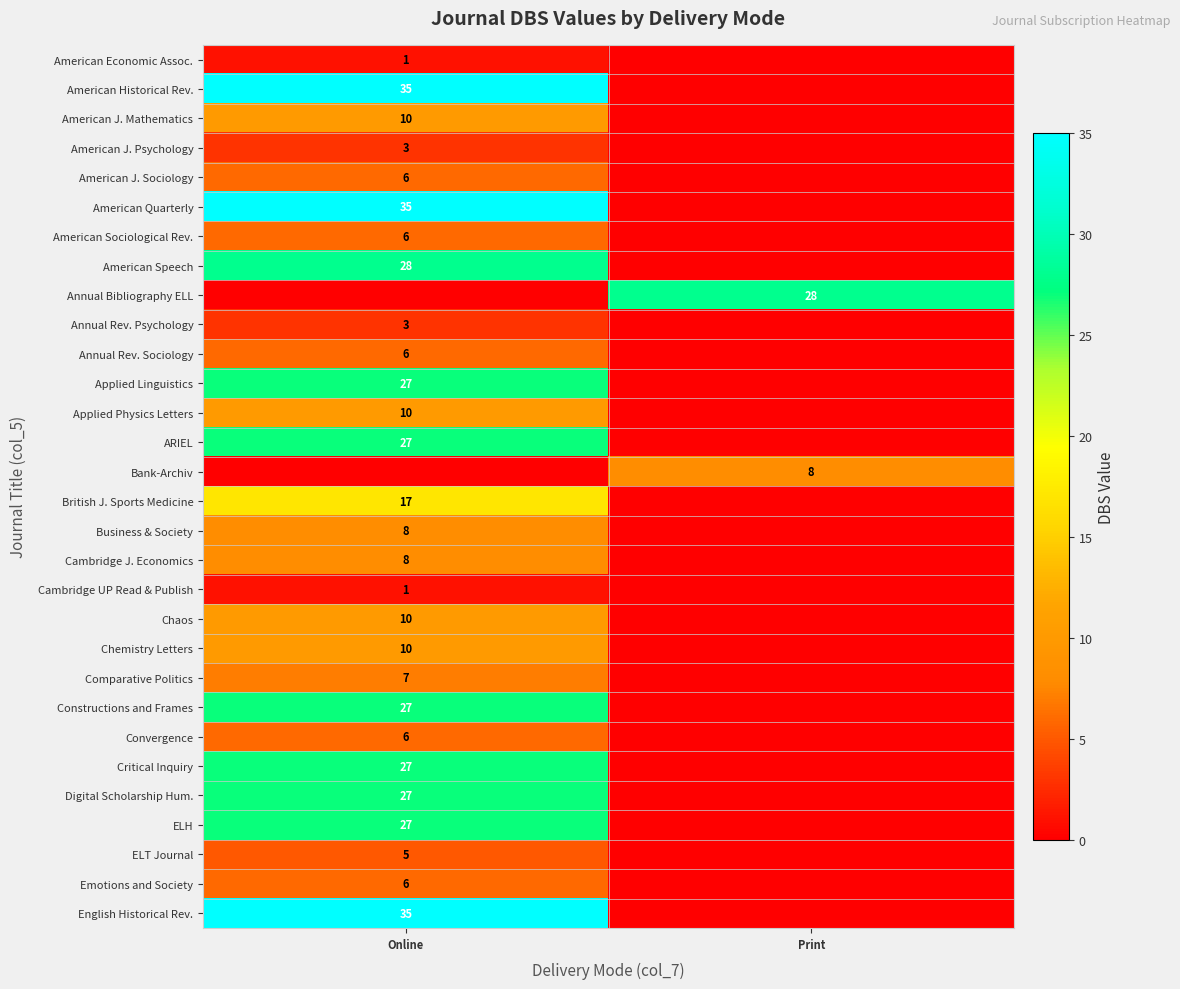

The ELT Journal series shows 8 at Online. True or false?

False